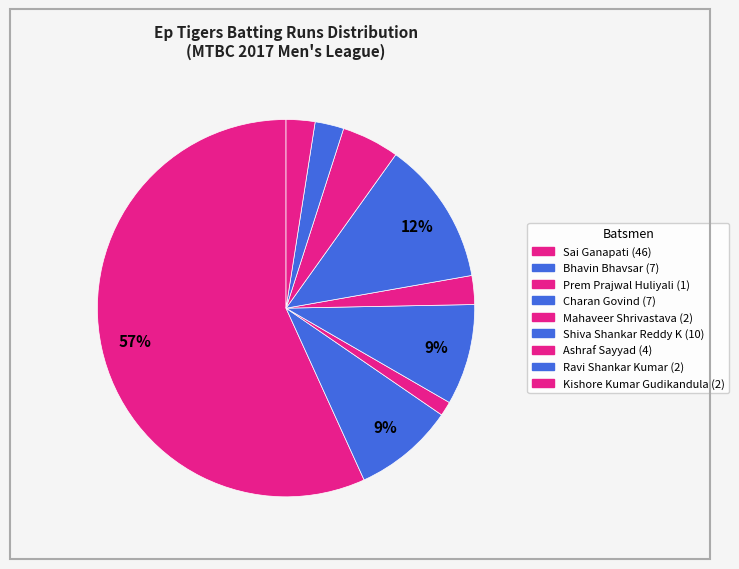

How many segments does this pie chart have?

9